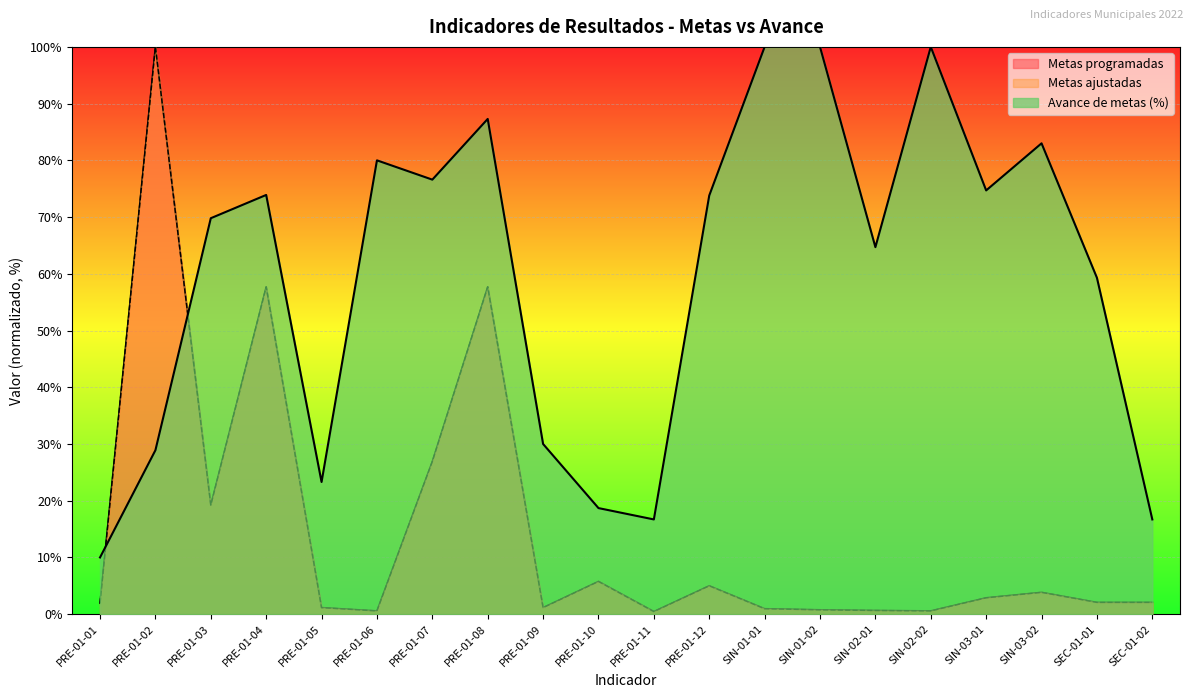

The value of Metas ajustadas at SEC-01-02 is 3.3. True or false?

False